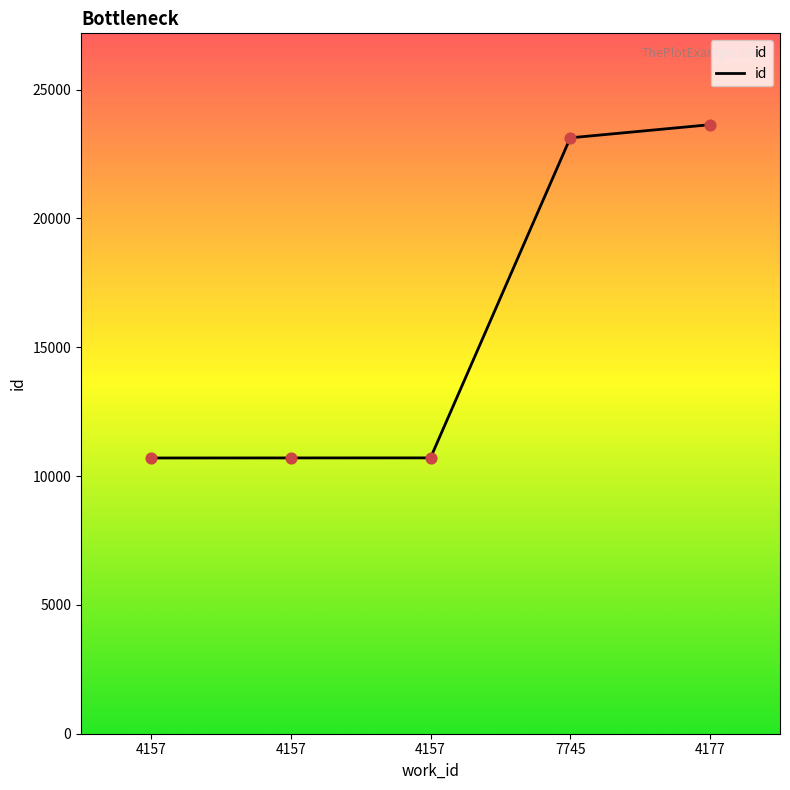

Count the number of categories in the chart.

5